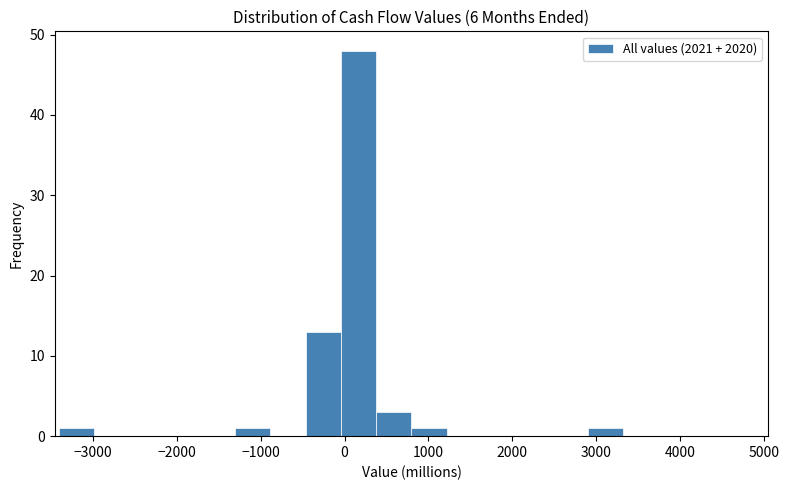

Over which range of the x-axis is the bar tallest?

0 to 400